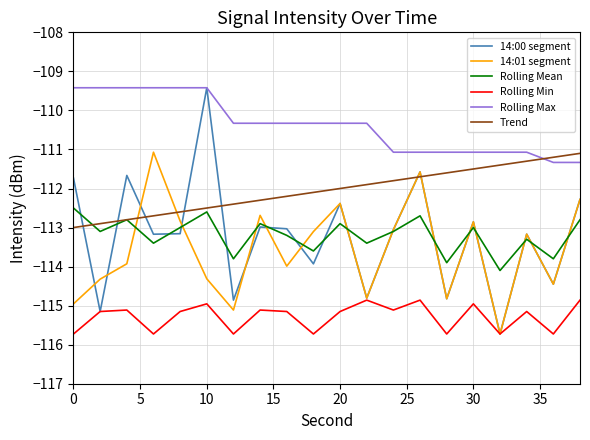

True or false: 14:01 segment has more than 0 interior local peaks.

True